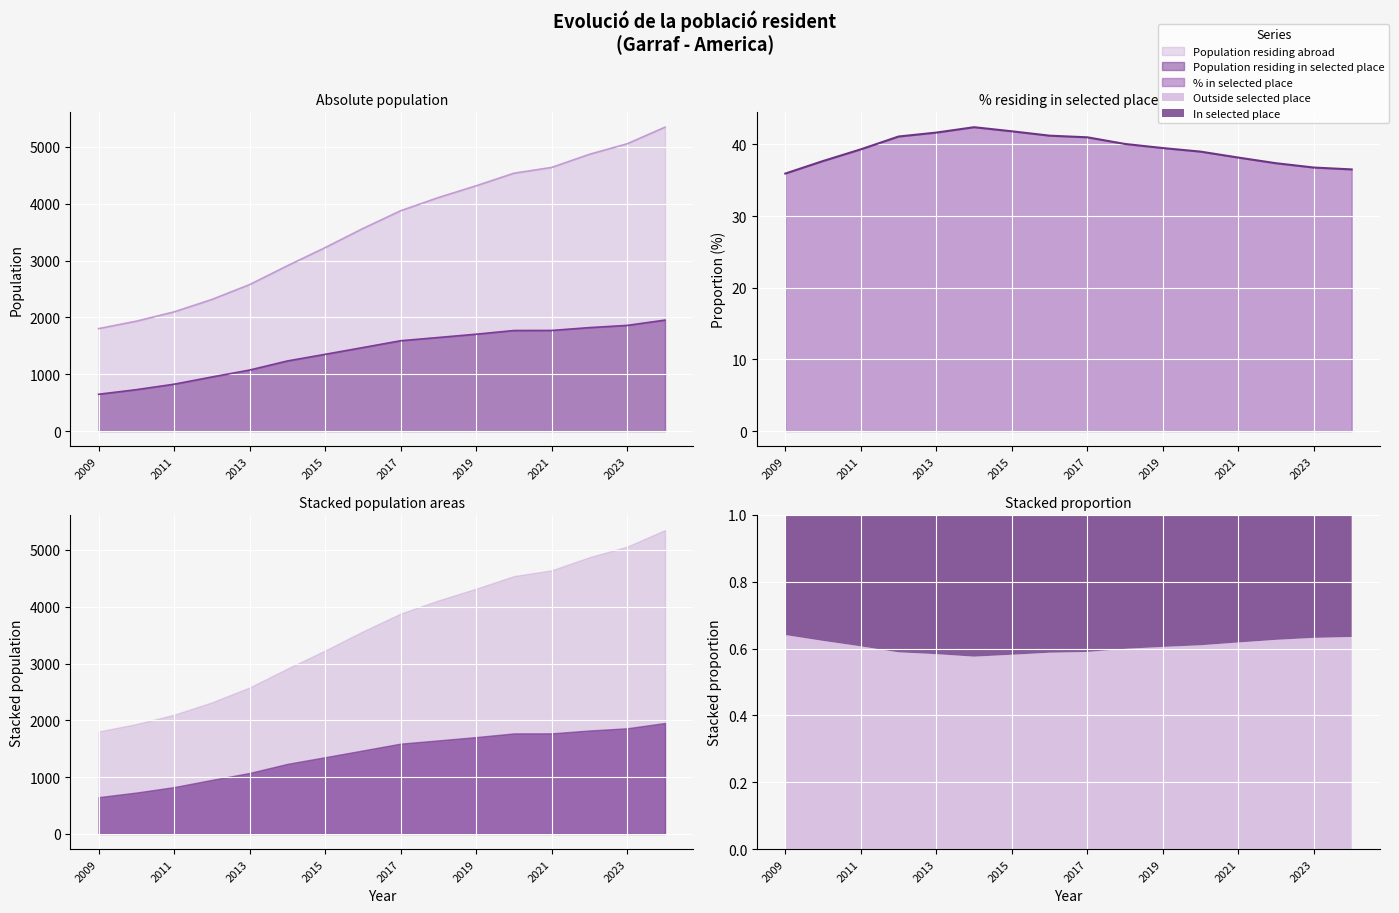

What is the greatest value displayed?

5348